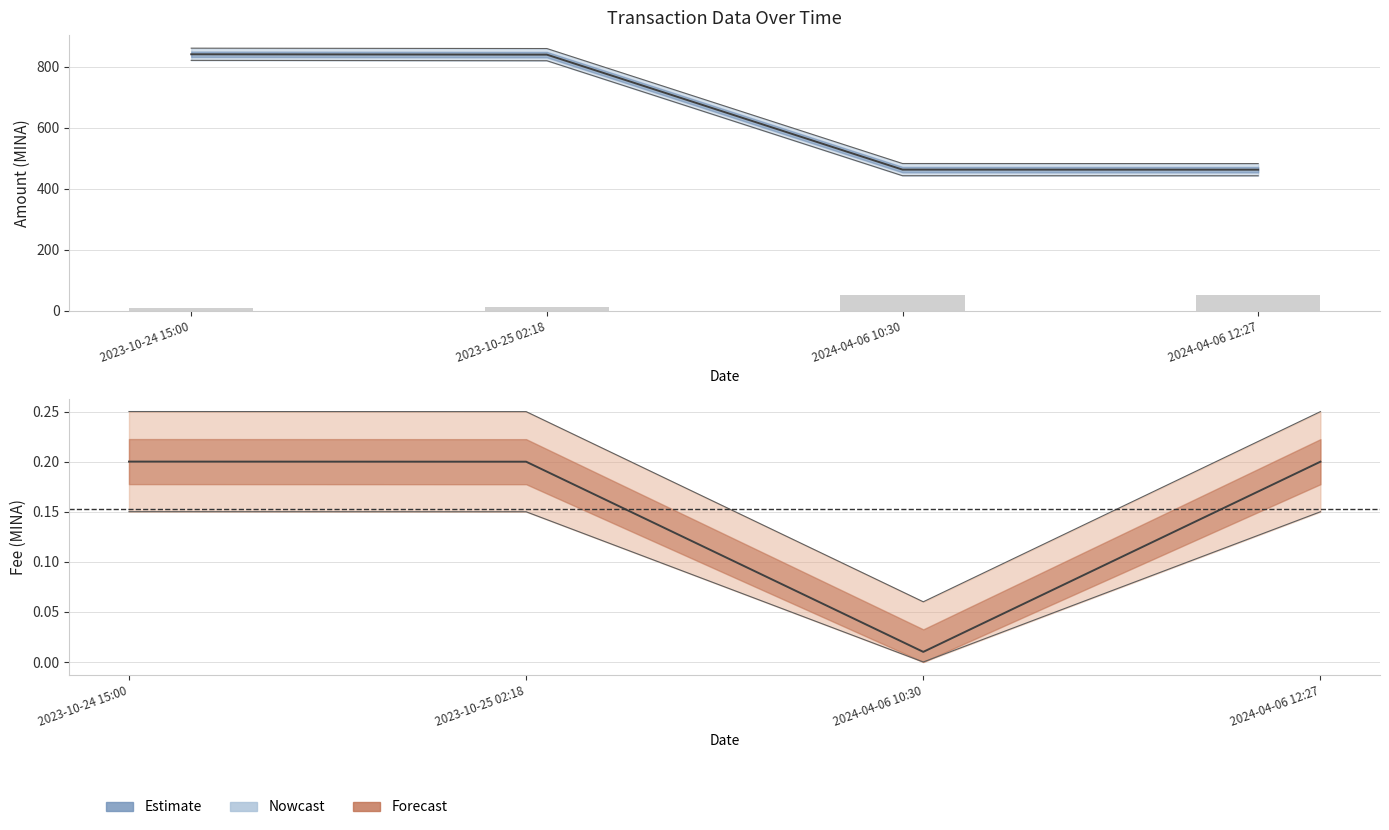

Which category has the highest value in the Amount series?

2024-04-06 12:27